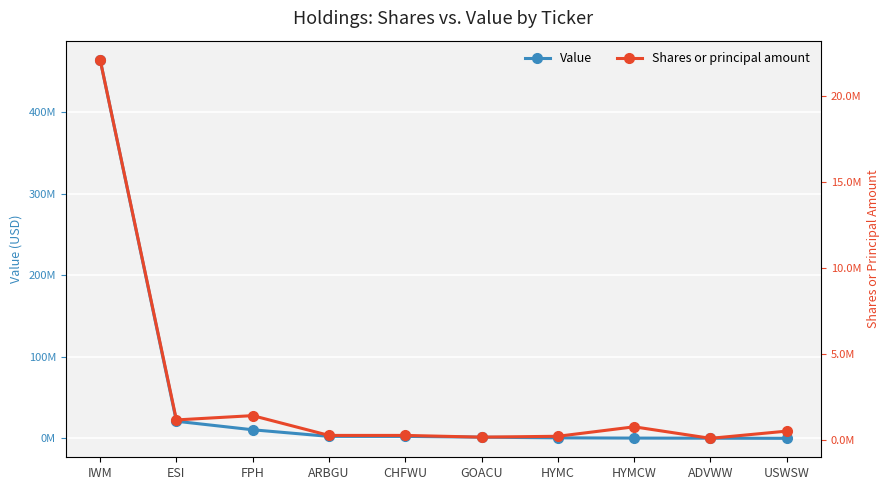

Read the Shares or principal amount value at ESI, to the nearest 10.

1150000